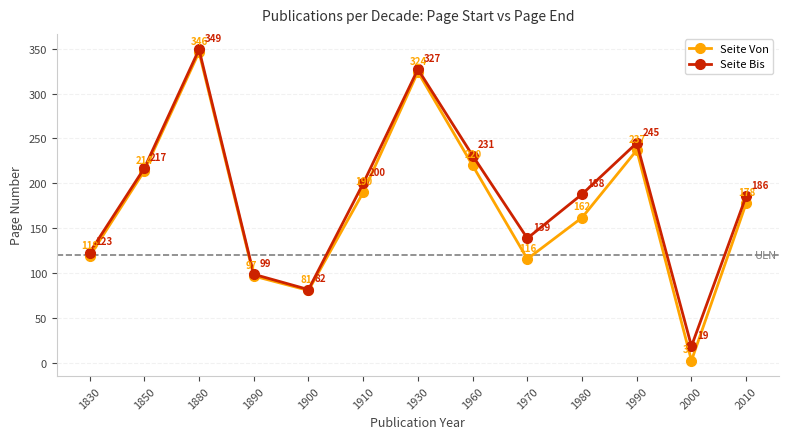

Reading right to left, what are all the values shown in this chart?

Seite Von: 178	3	237	162	116	220	324	190	81	97	346	214	119
Seite Bis: 186	19	245	188	139	231	327	200	82	99	349	217	123